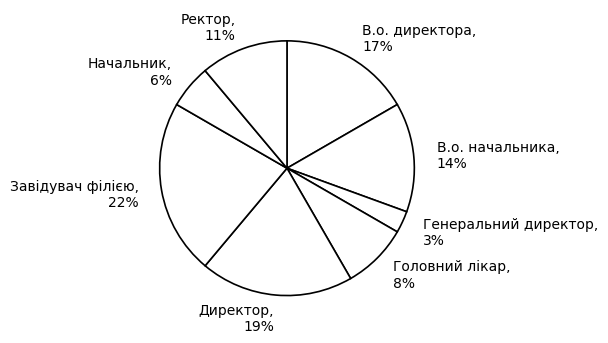

Does Завідувач філією account for over 50% of the chart?

No